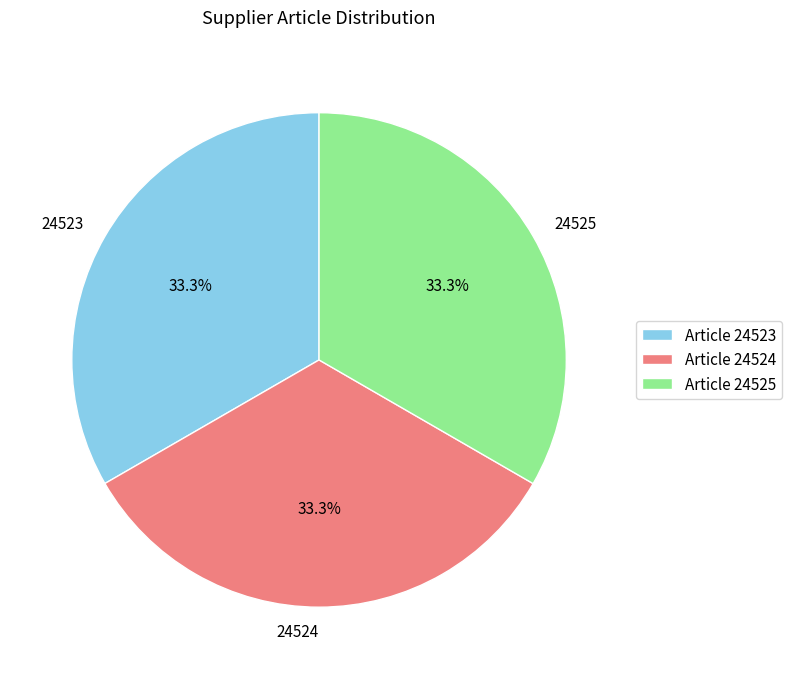

What is the ratio of the value at 24524 to the value at 24525?

1.0